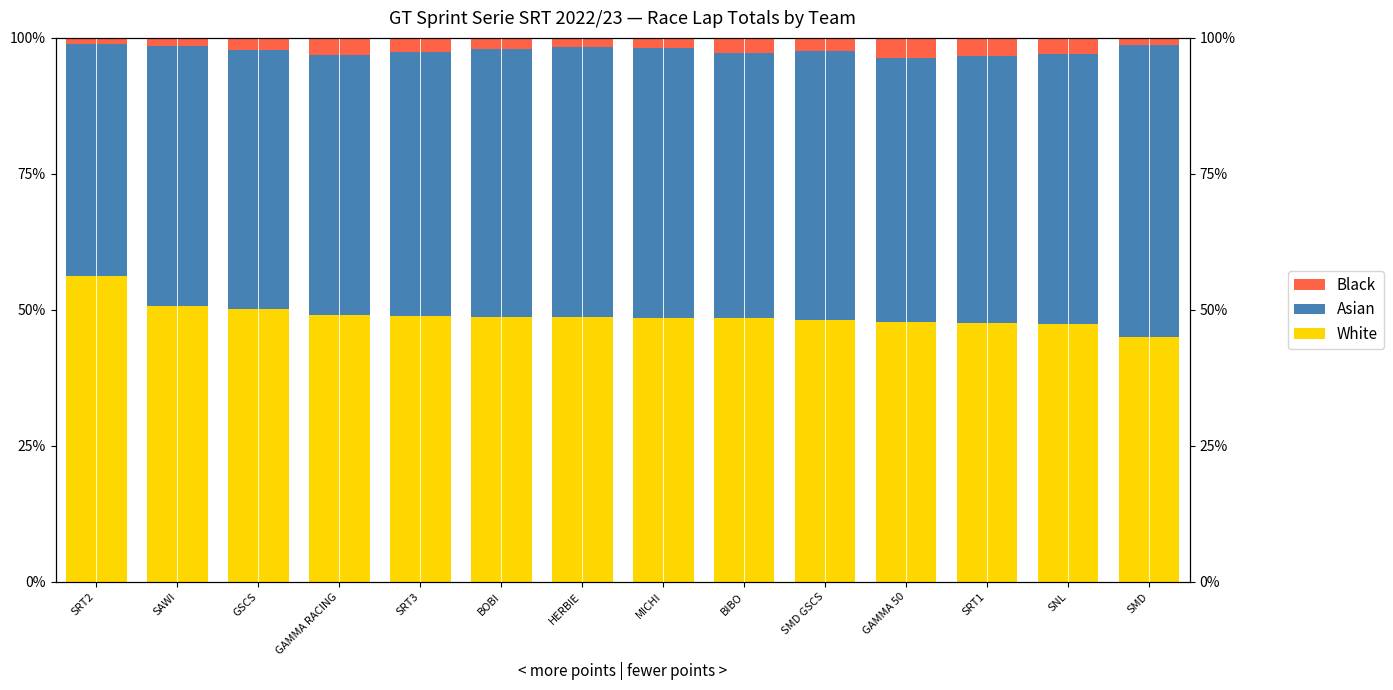

What is the sum of all Black values?

32.1